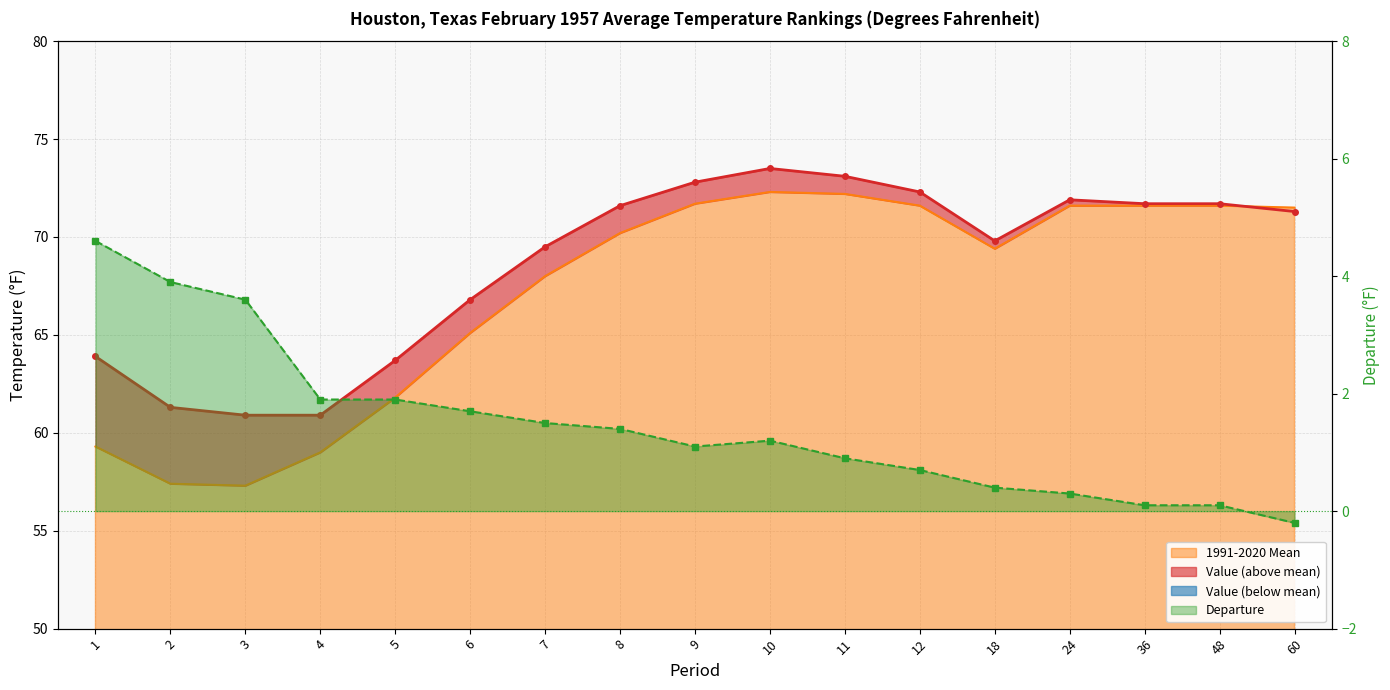

At which label does Departure reach its peak?

1